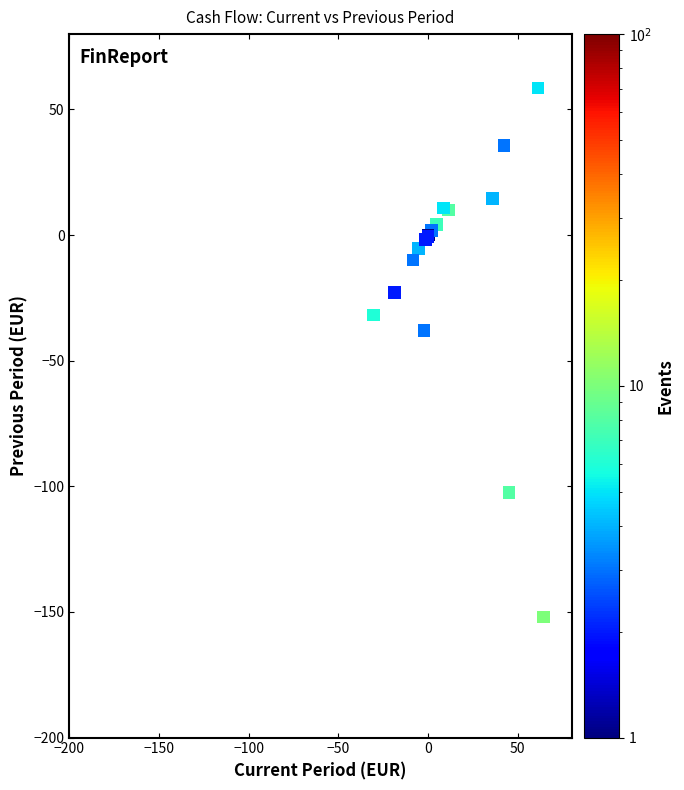

What Y value in the scatter plot is closest to -46?

-37.9